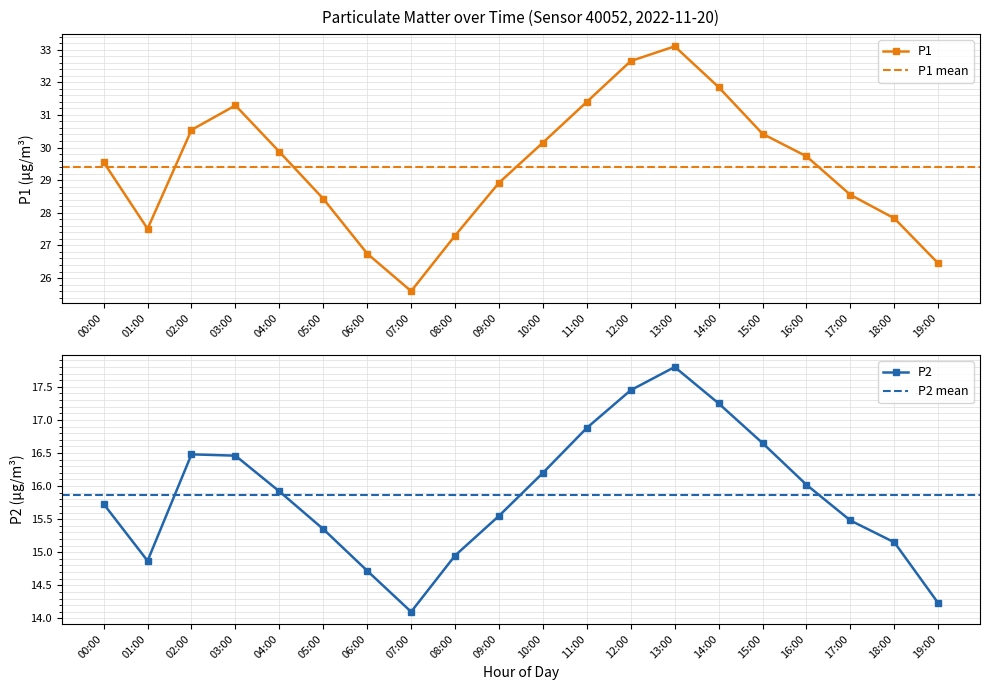

Which category has the lowest value across all series?

07:00